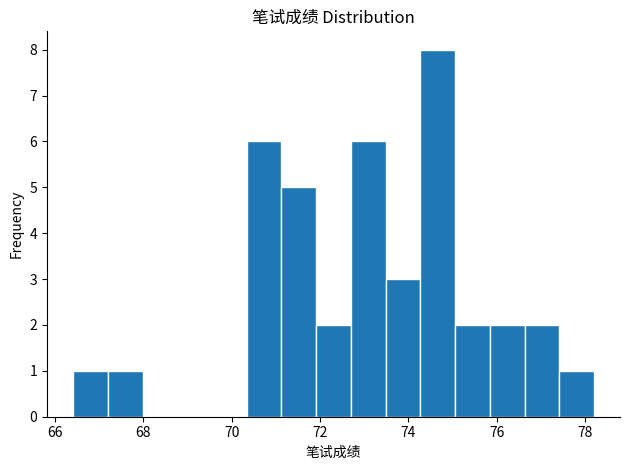

Read against the x-axis, roughly where is the centre of the tallest bar?

74.6